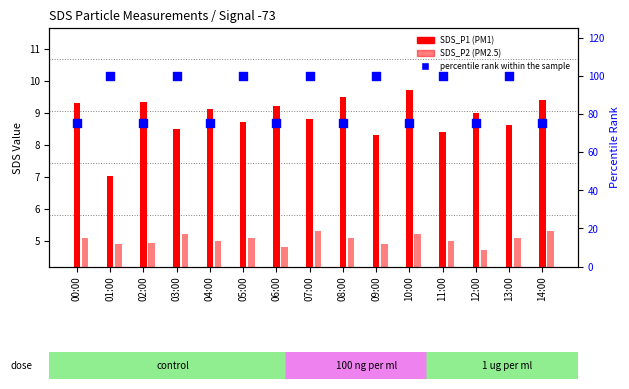

At which category is the sum across all series the highest?

07:00